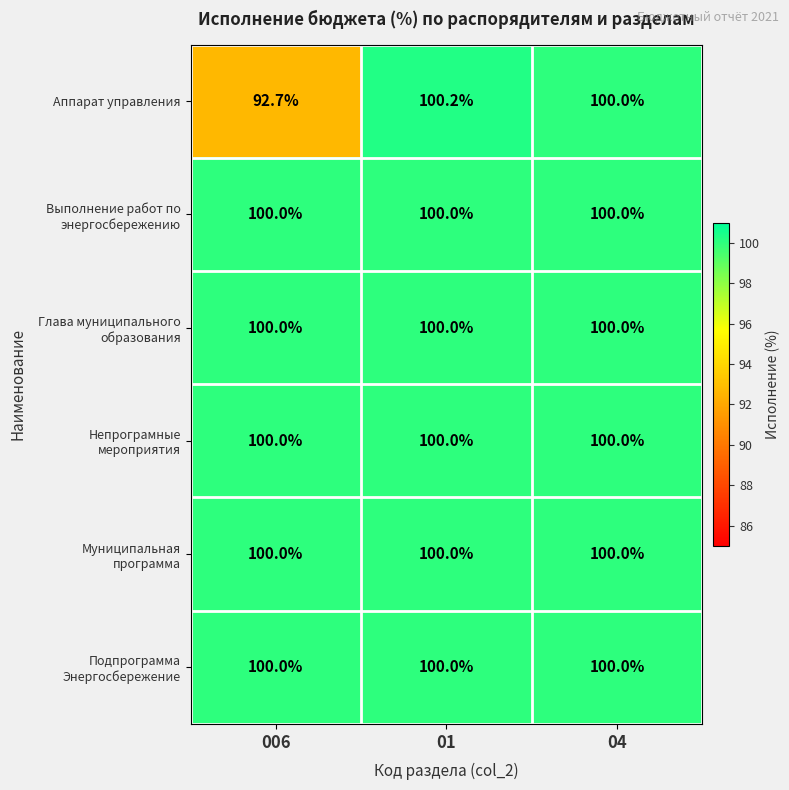

The value of Аппарат управления at 04 is 33.9. True or false?

False